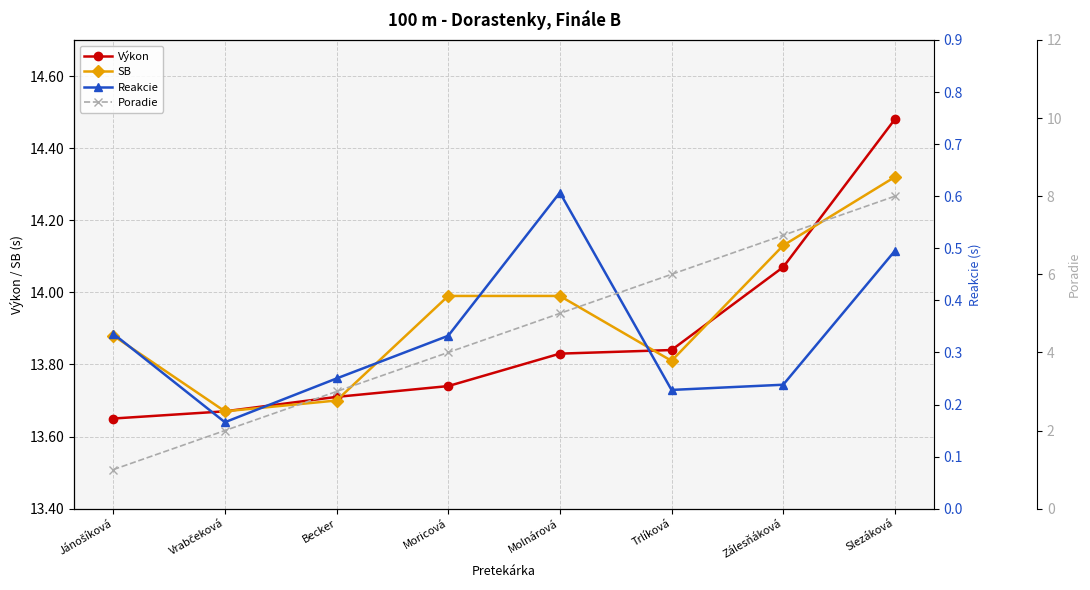

What is the total value across all series at Becker?

30.7